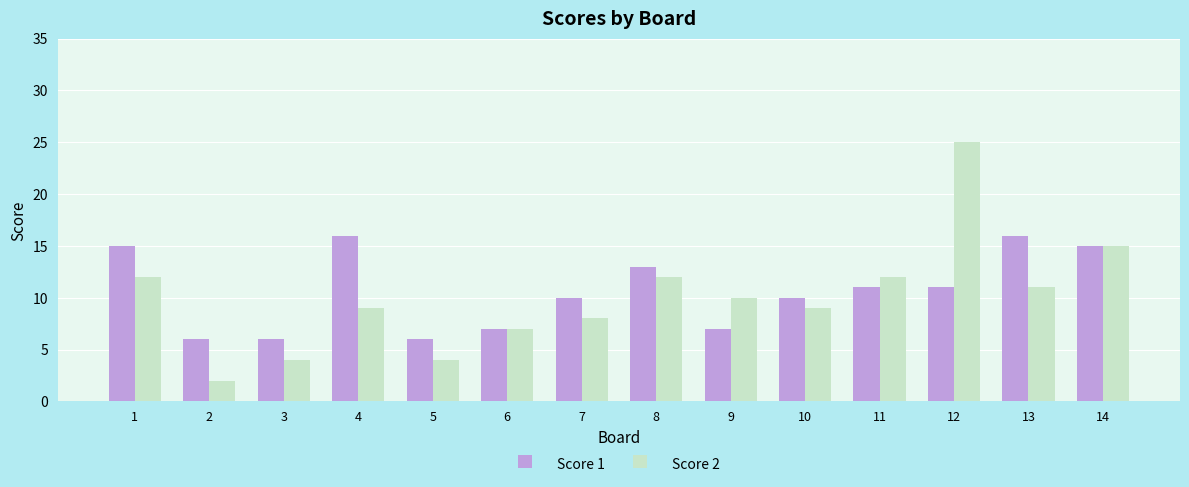

Rank the series by their maximum value, from highest to lowest.

Score 2, Score 1